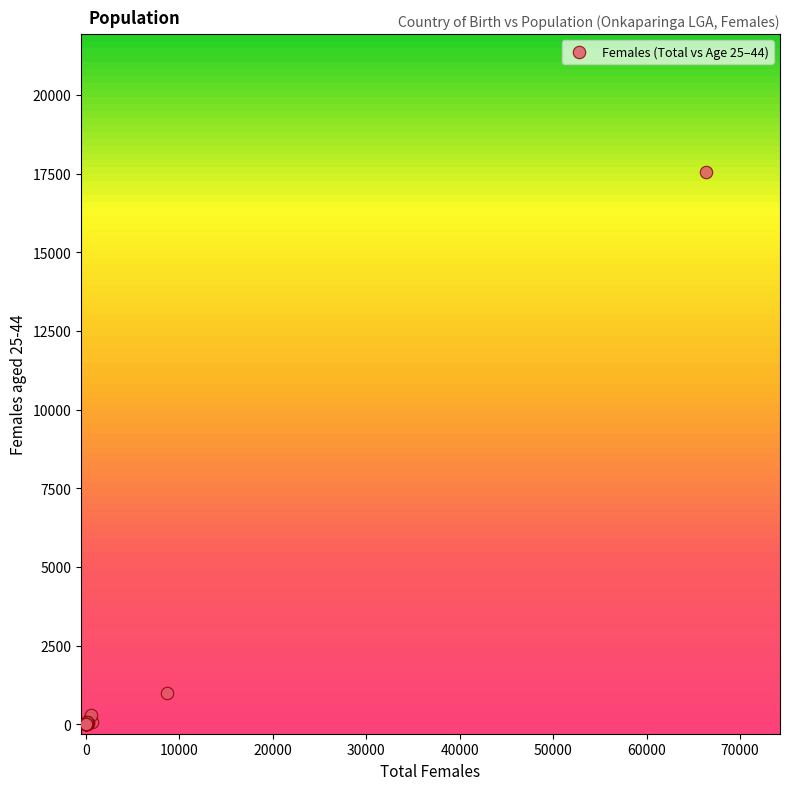

What Y value in the scatter plot is closest to 8775?

999